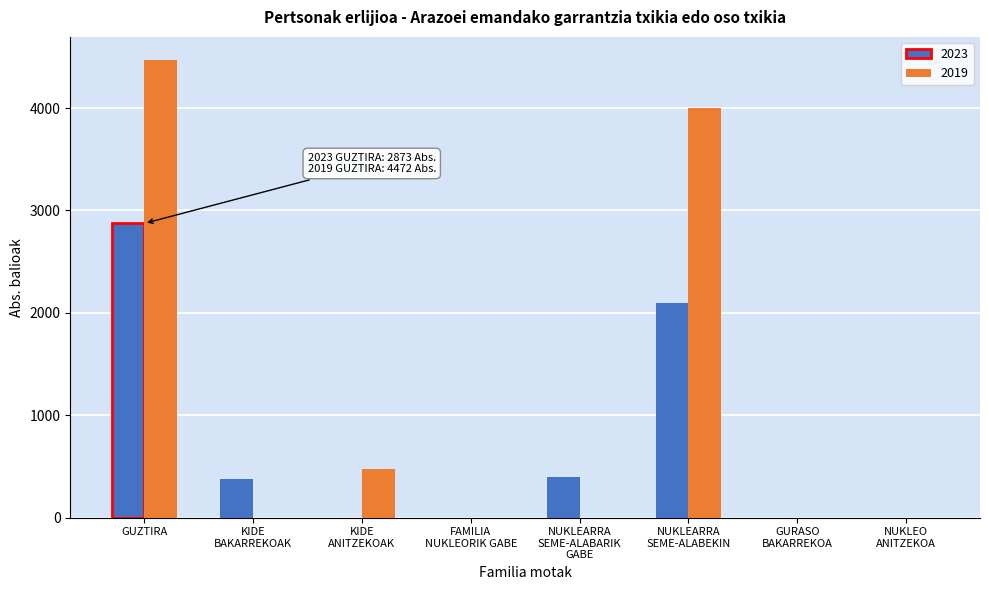

What is the approximate value of 2019 at GUZTIRA?

4472.1